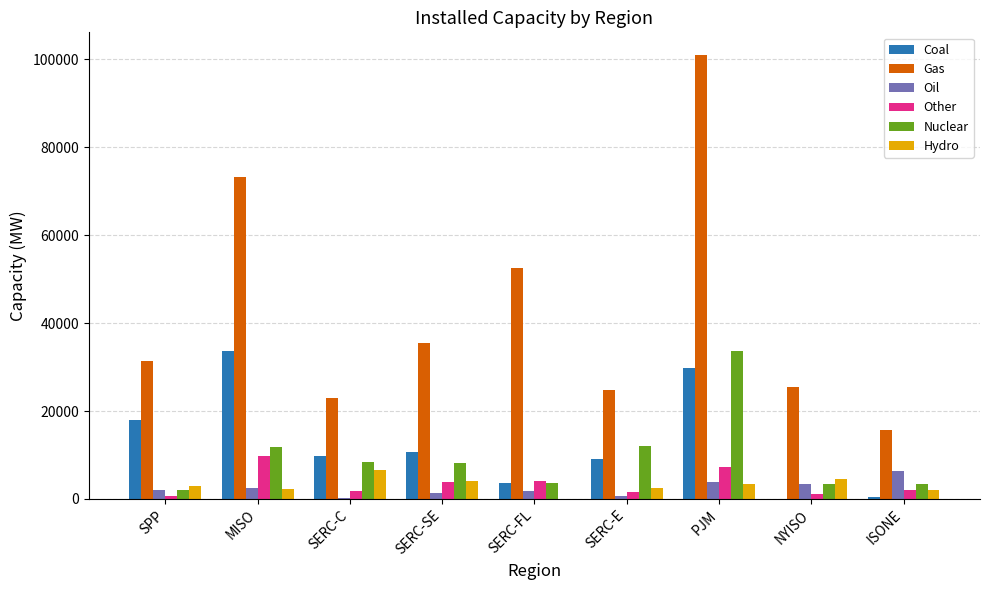

What is the maximum value for Coal?

33647.2